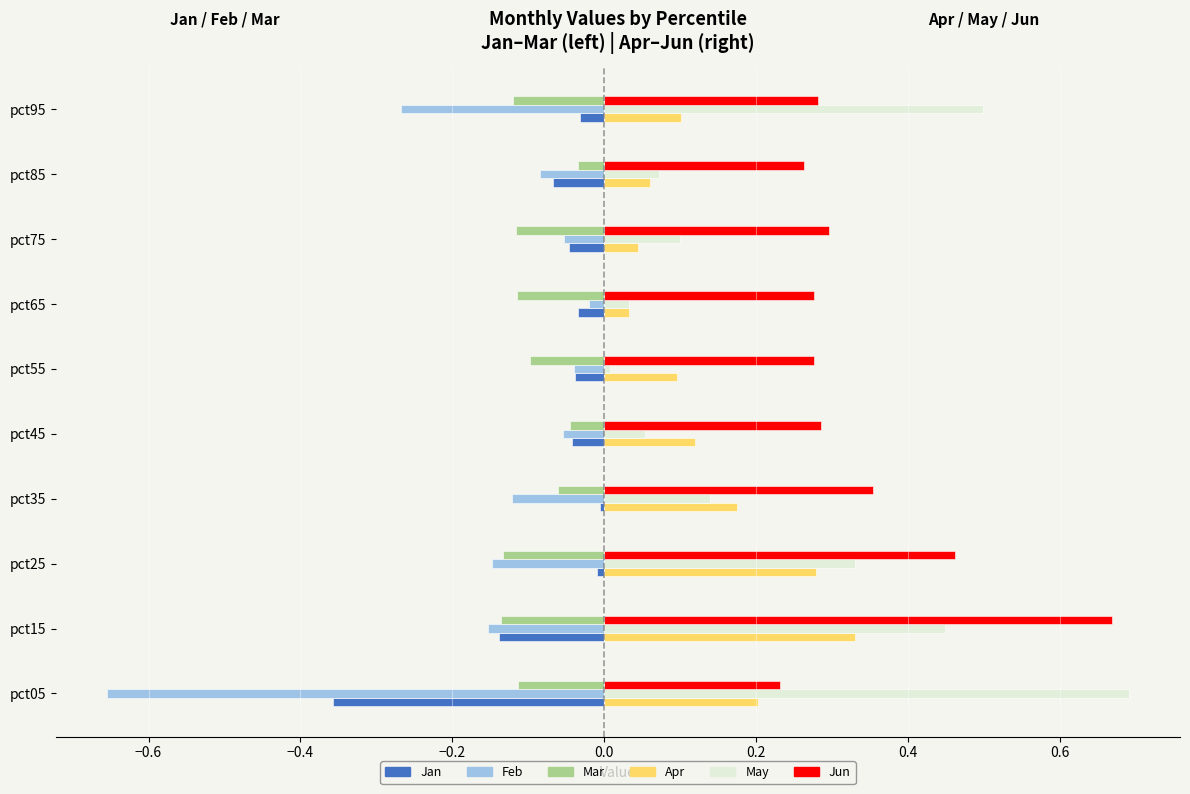

What is the difference between the highest and lowest values at pct05?

1.3